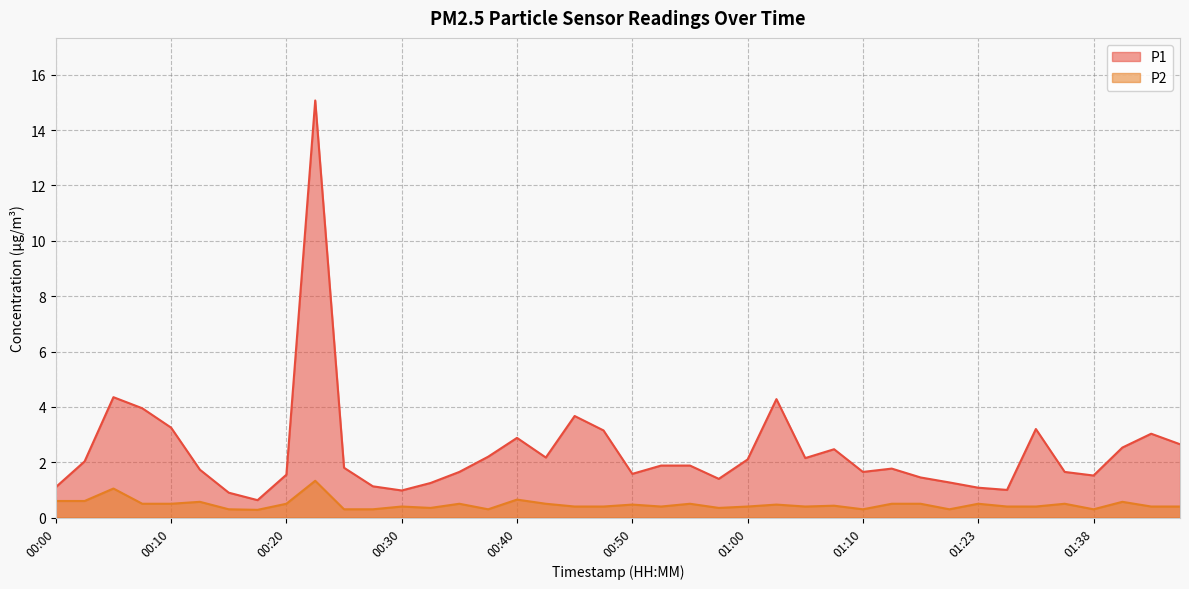

What is the smallest value displayed?

0.3